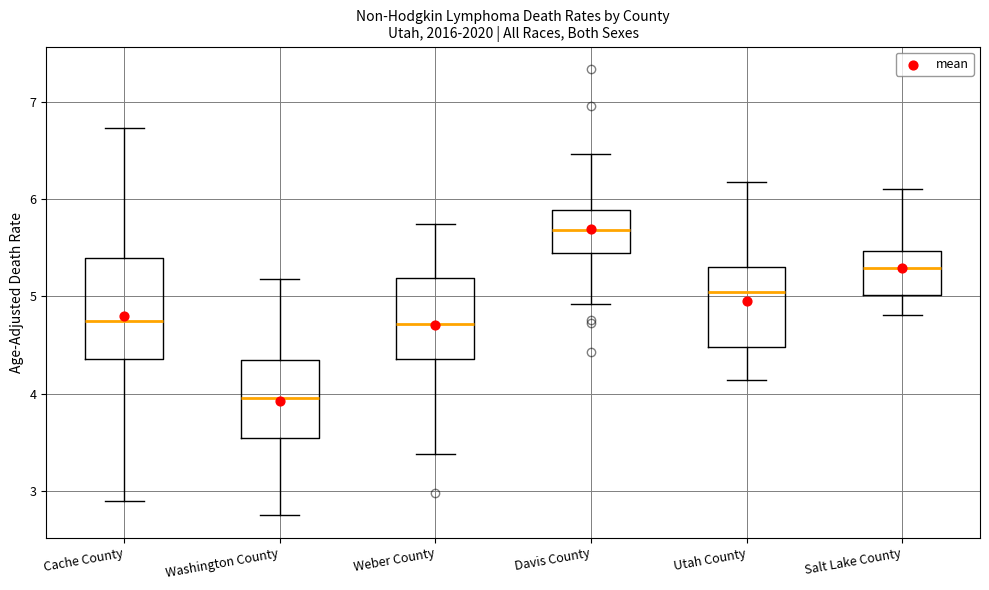

Reading left to right, read every box against the y-axis: the position of its median line, the range the box covers, and the ends of its whiskers. The values are not printed on the chart, so give them approximately, as read against the axis.

Cache County: median 4.7, box 4.4 to 5.4, whiskers 2.9 to 6.7
Washington County: median 4.0, box 3.5 to 4.3, whiskers 2.8 to 5.2
Weber County: median 4.7, box 4.4 to 5.2, whiskers 3.4 to 5.7
Davis County: median 5.7, box 5.4 to 5.9, whiskers 4.9 to 6.5
Utah County: median 5.0, box 4.5 to 5.3, whiskers 4.1 to 6.2
Salt Lake County: median 5.3, box 5.0 to 5.5, whiskers 4.8 to 6.1